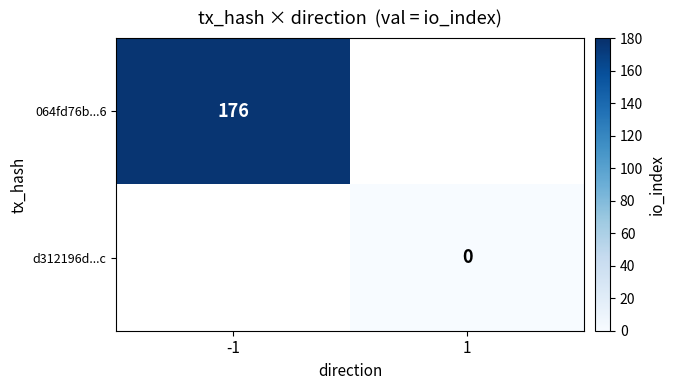

Is it true that 064fd76b...6 equals 273 at -1?

False